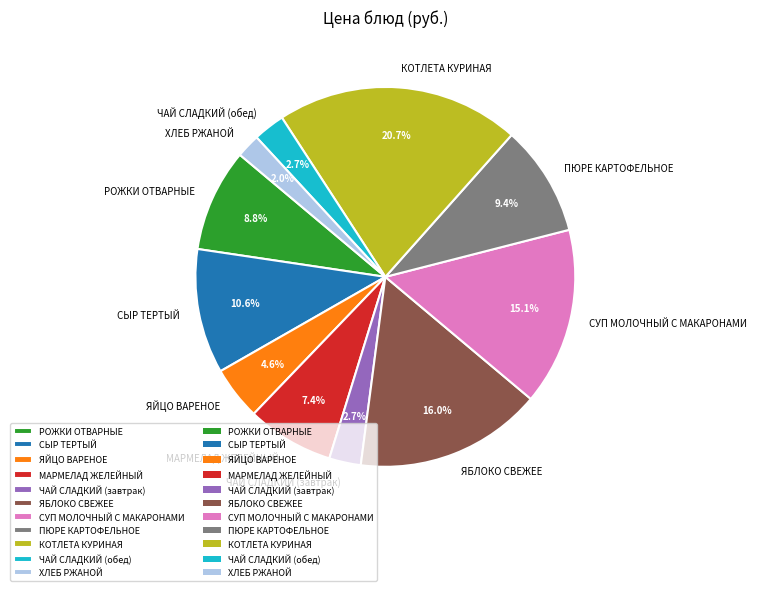

The СЫР ТЕРТЫЙ slice represents 3% of the pie. True or false?

False